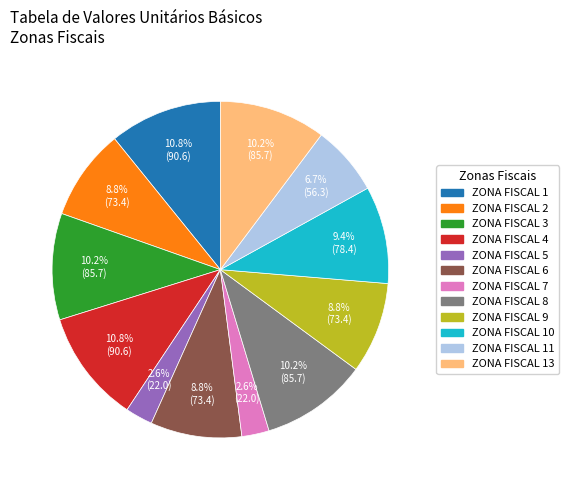

True or false: ZONA FISCAL 9 accounts for 3% of the total.

False